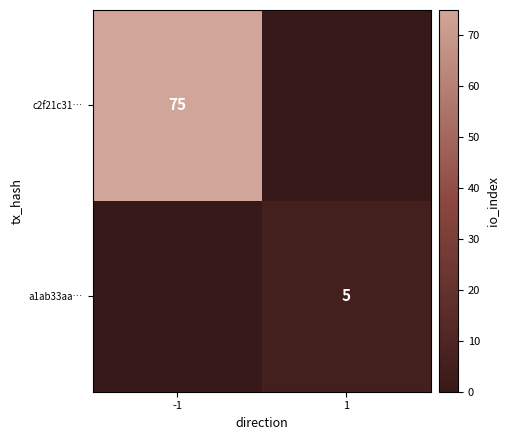

The value of c2f21c31… at -1 is 135. True or false?

False